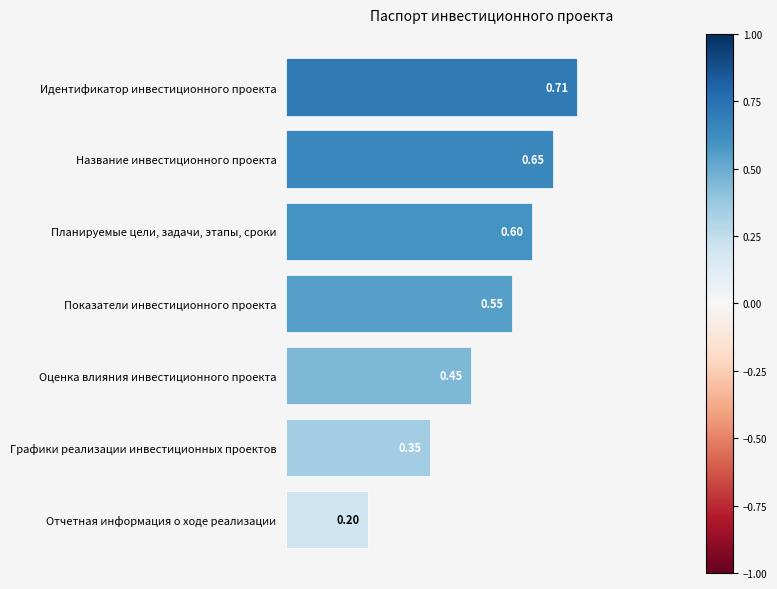

Which label corresponds to the smallest value in the chart?

Отчетная информация о ходе реализации